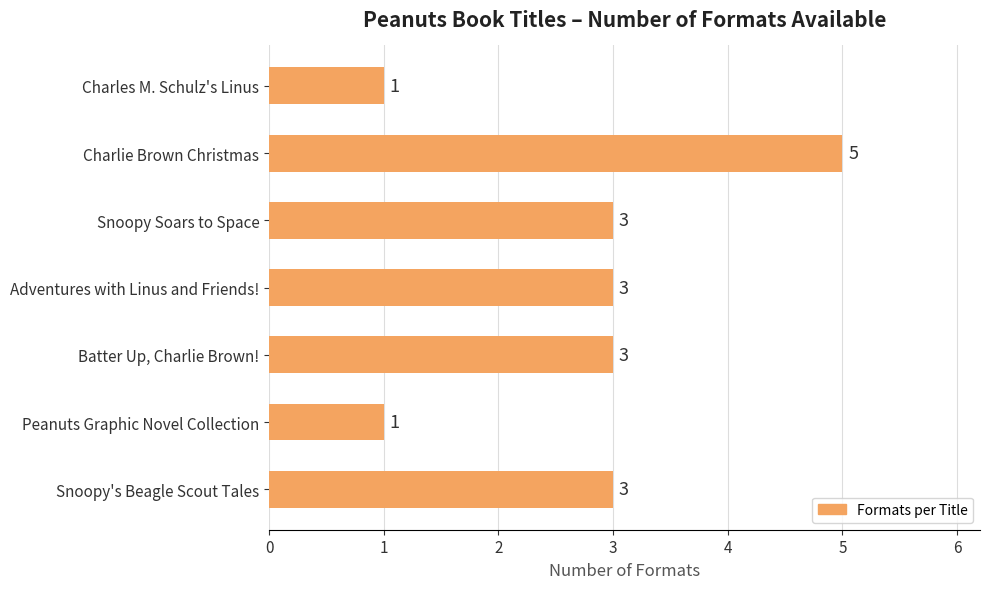

What is the difference between the maximum and minimum values?

4